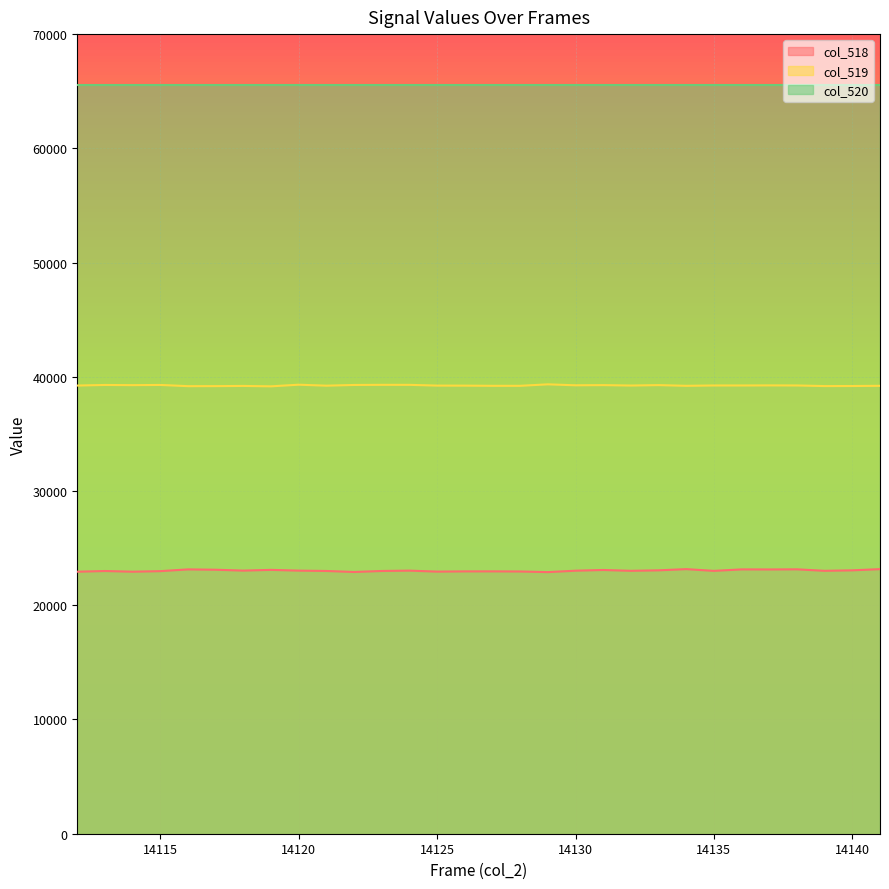

In col_519, how many points are higher than both neighbors (excluding endpoints)?

10